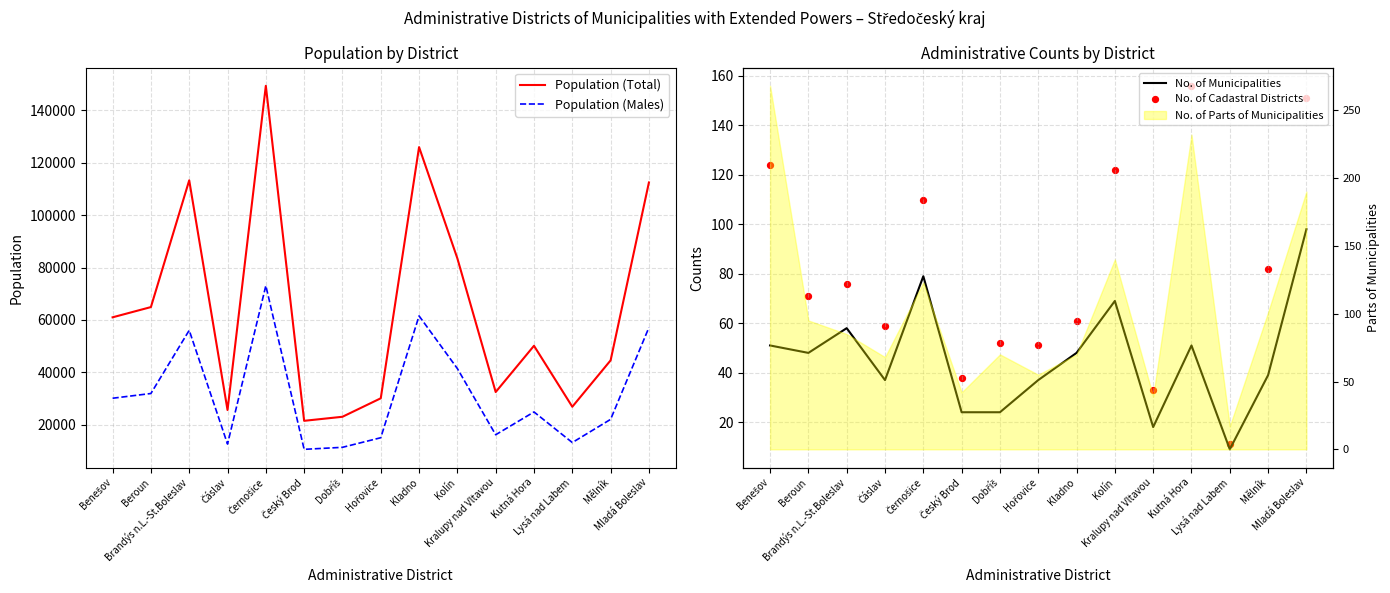

Which series has the largest total across all categories?

Population (Total)